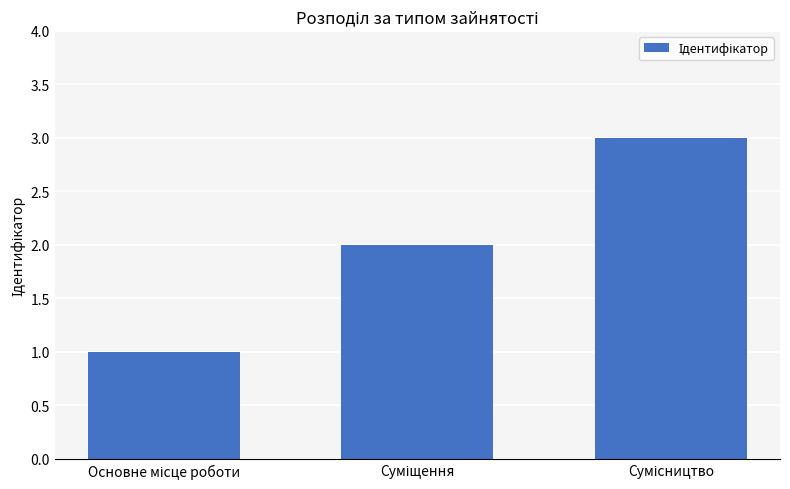

Are the bars grouped side by side (vs. stacked)?

No